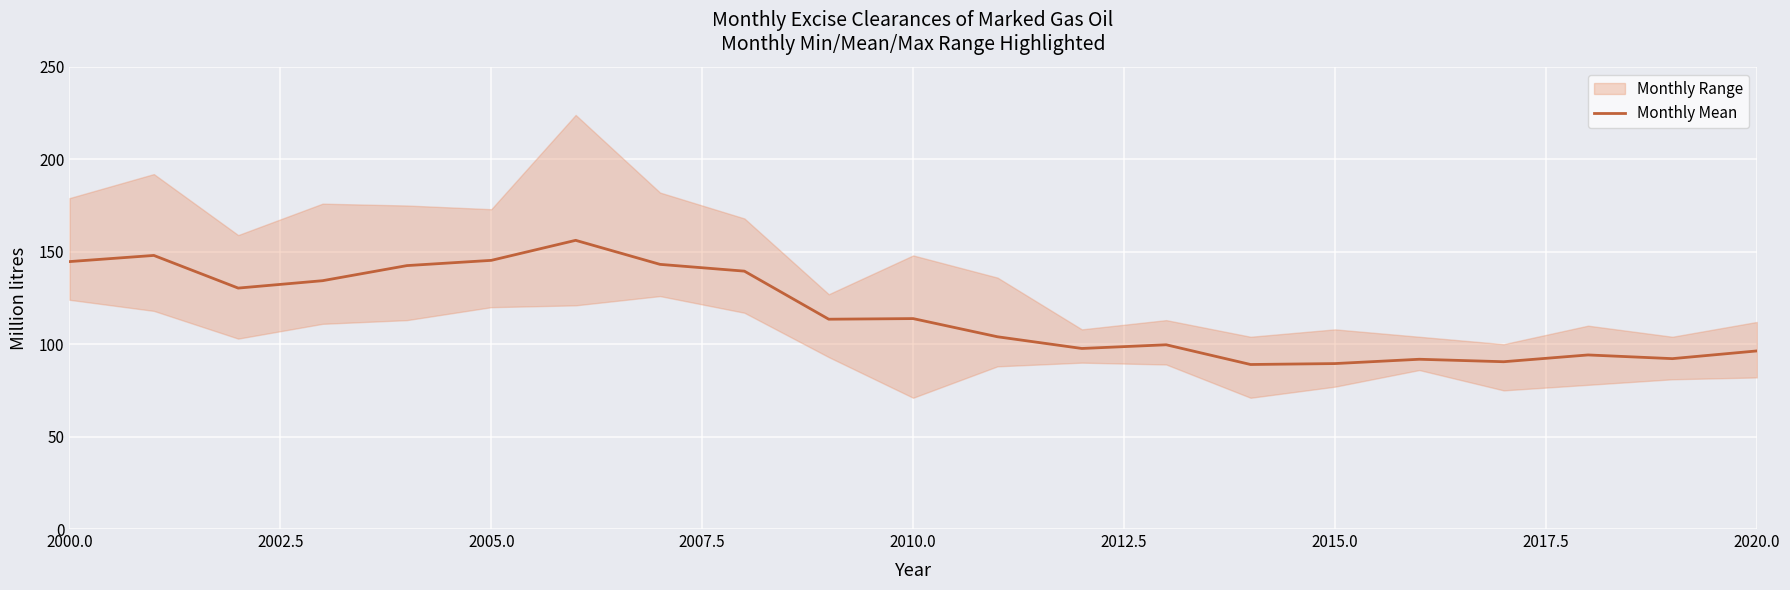

The Monthly Mean series shows 89.5 at 2015.0. True or false?

True